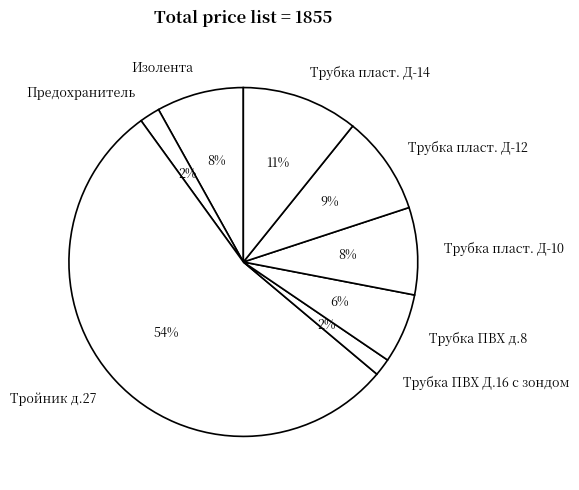

To the nearest percent, what portion does Изолента represent?

8%